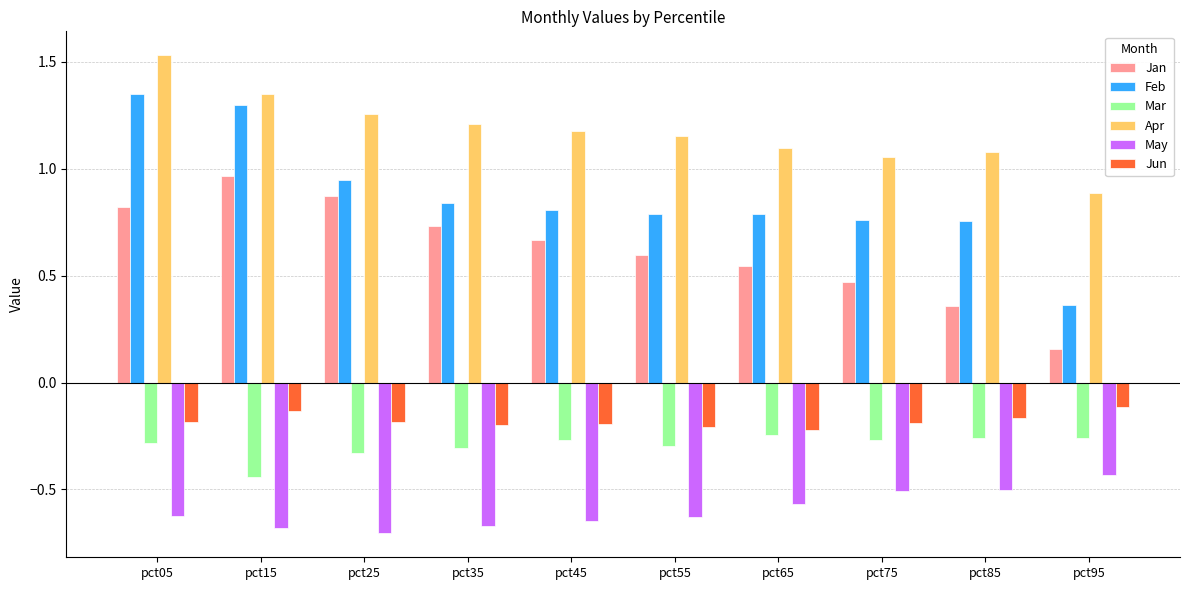

At which category is the sum across all series the highest?

pct05